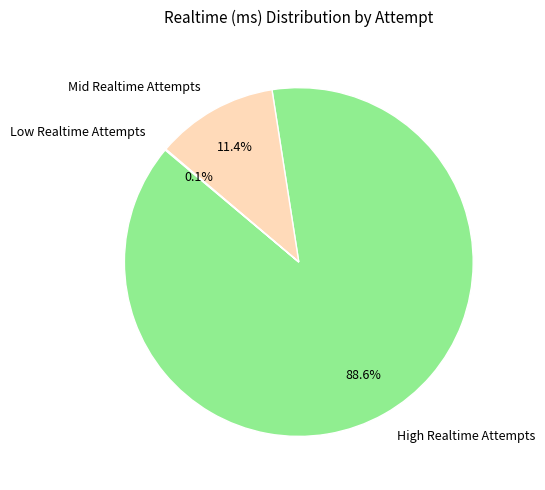

How much of the chart is everything except Mid Realtime Attempts?

88.6%